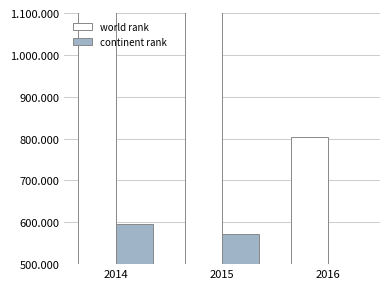

How many groups of bars are there?

3